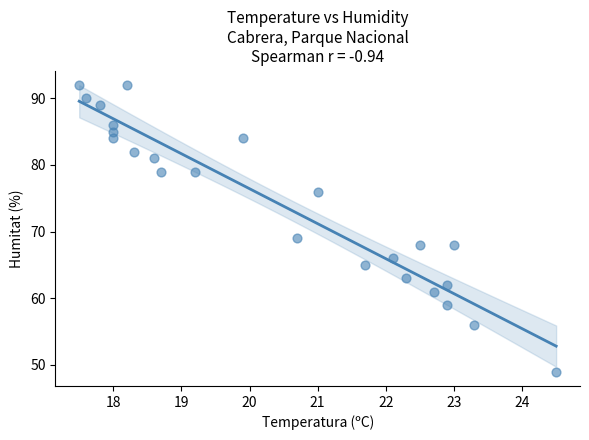

What is the range of Y values (max minus min)?

43